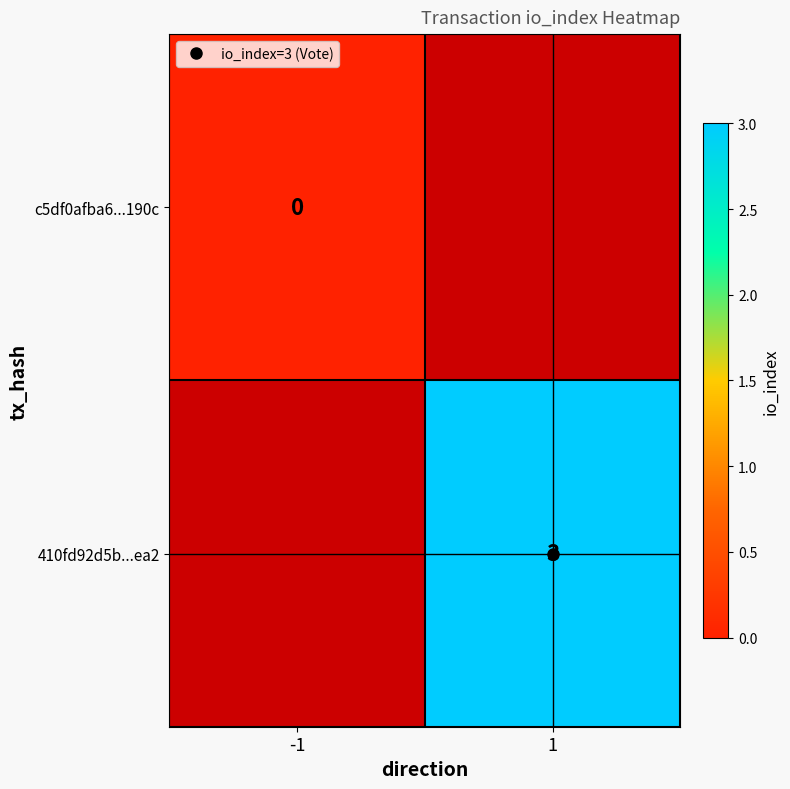

At which category does the chart reach its minimum across all series?

-1